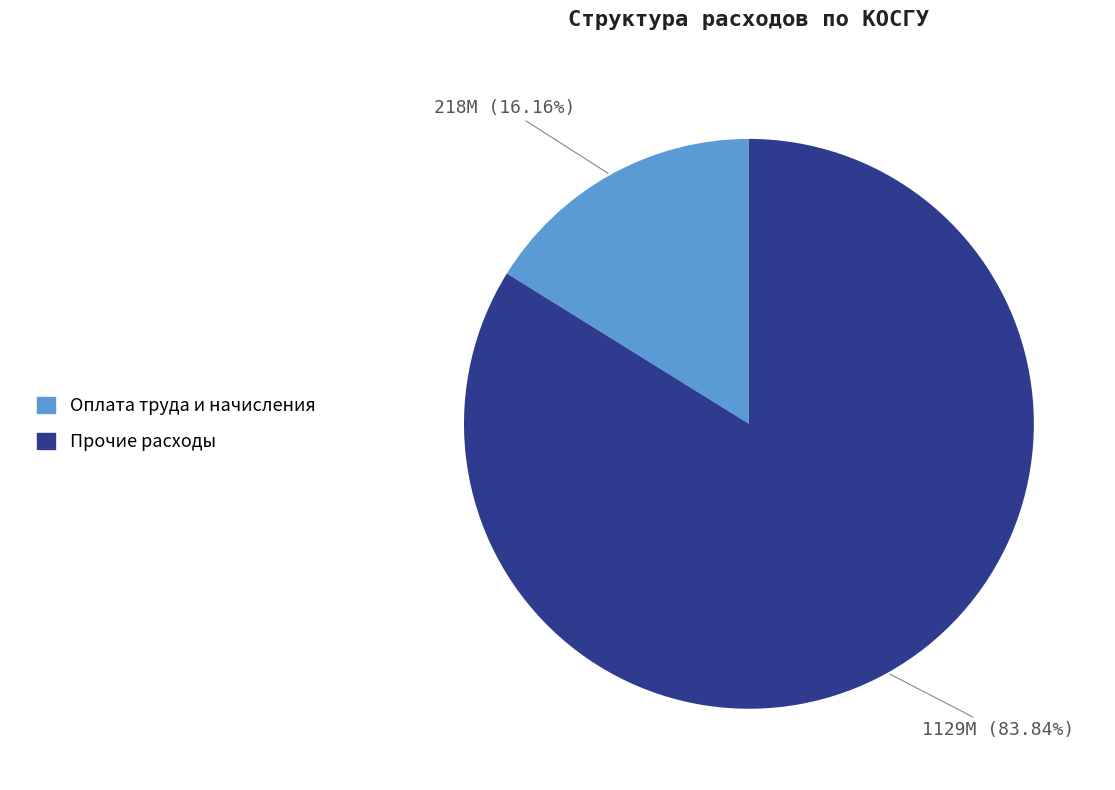

To the nearest percent, what is the average slice percentage?

50%